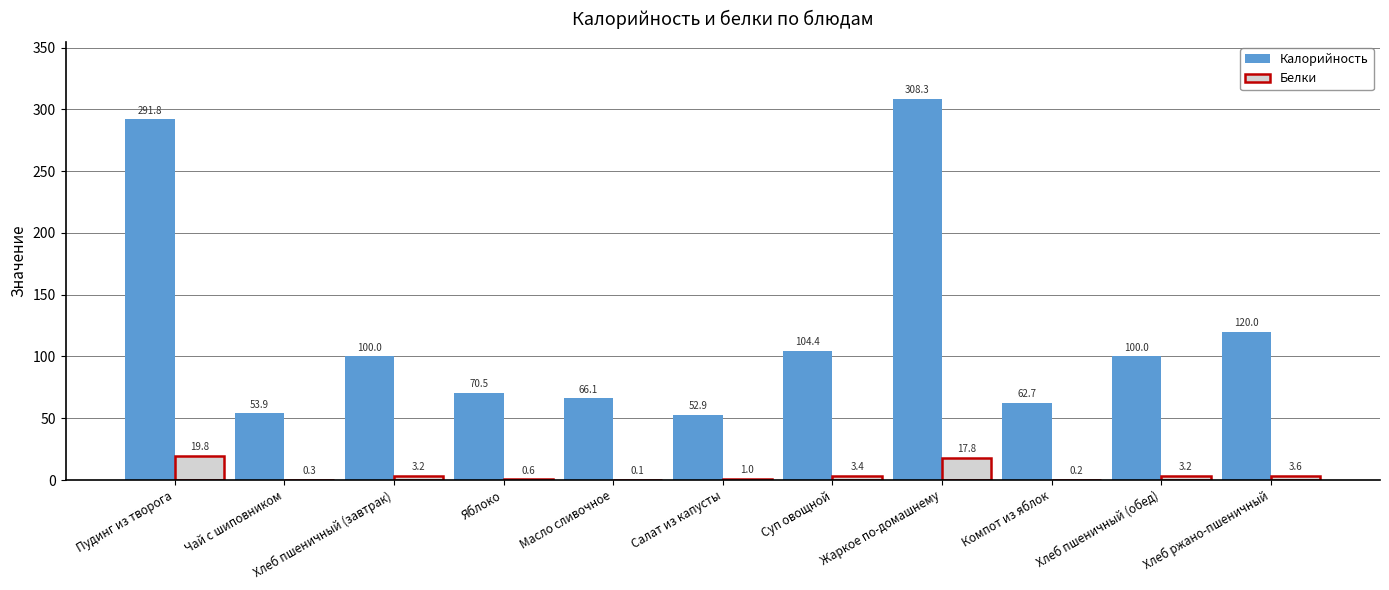

What is the maximum value for Белки?

19.8